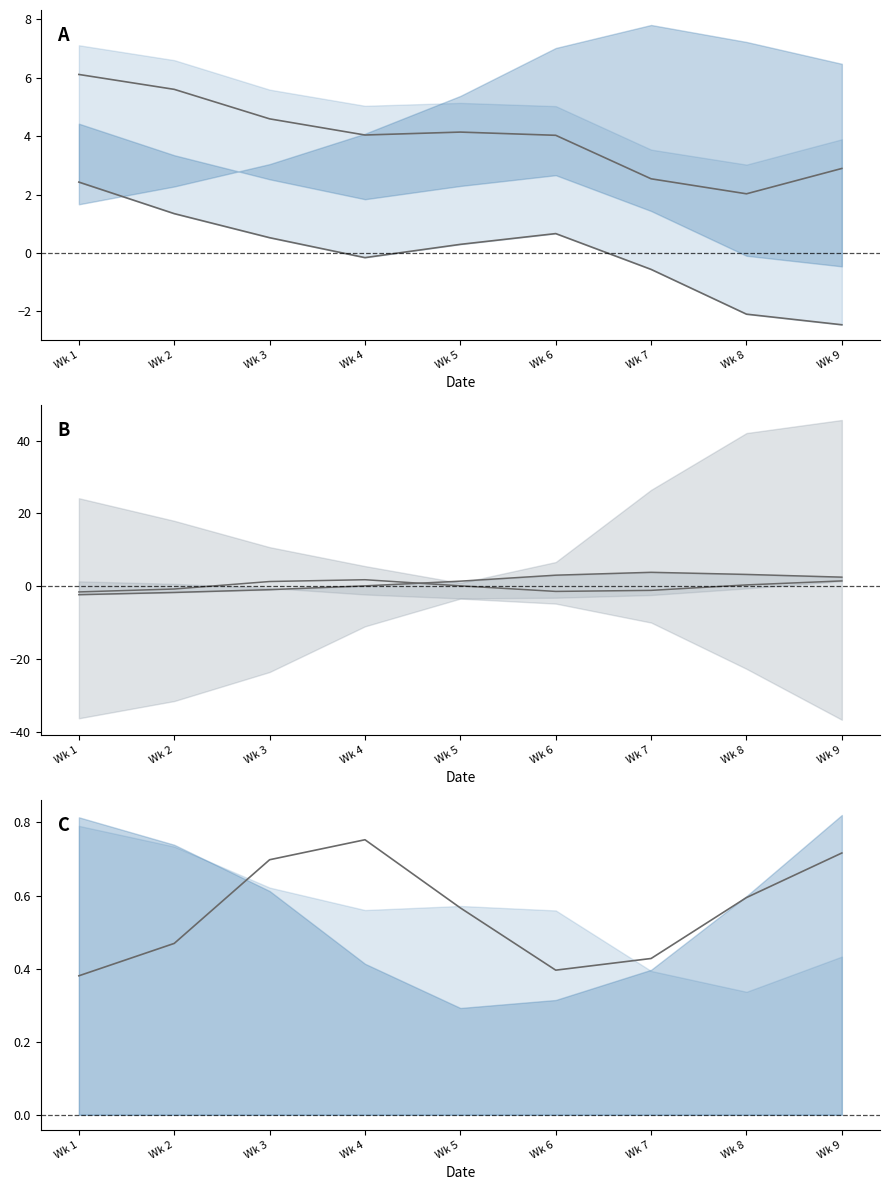

What is the minimum value shown in the chart?

-2.5